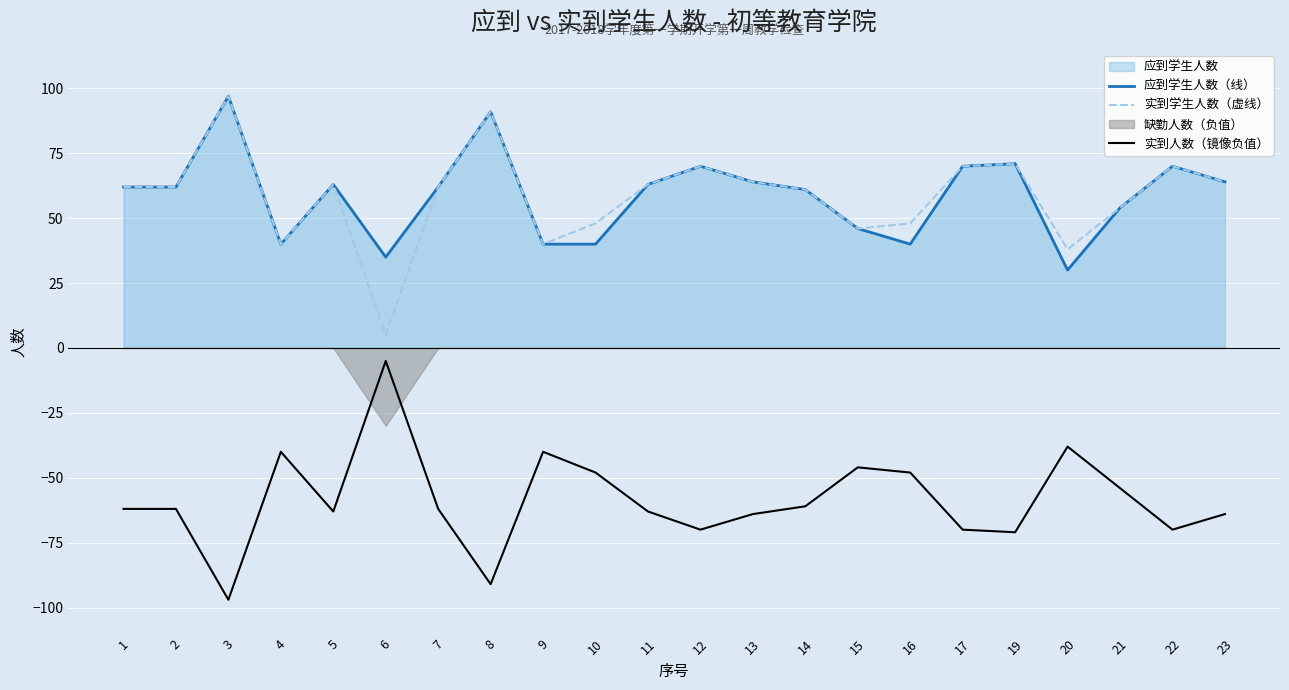

What is the smallest value displayed?

-97